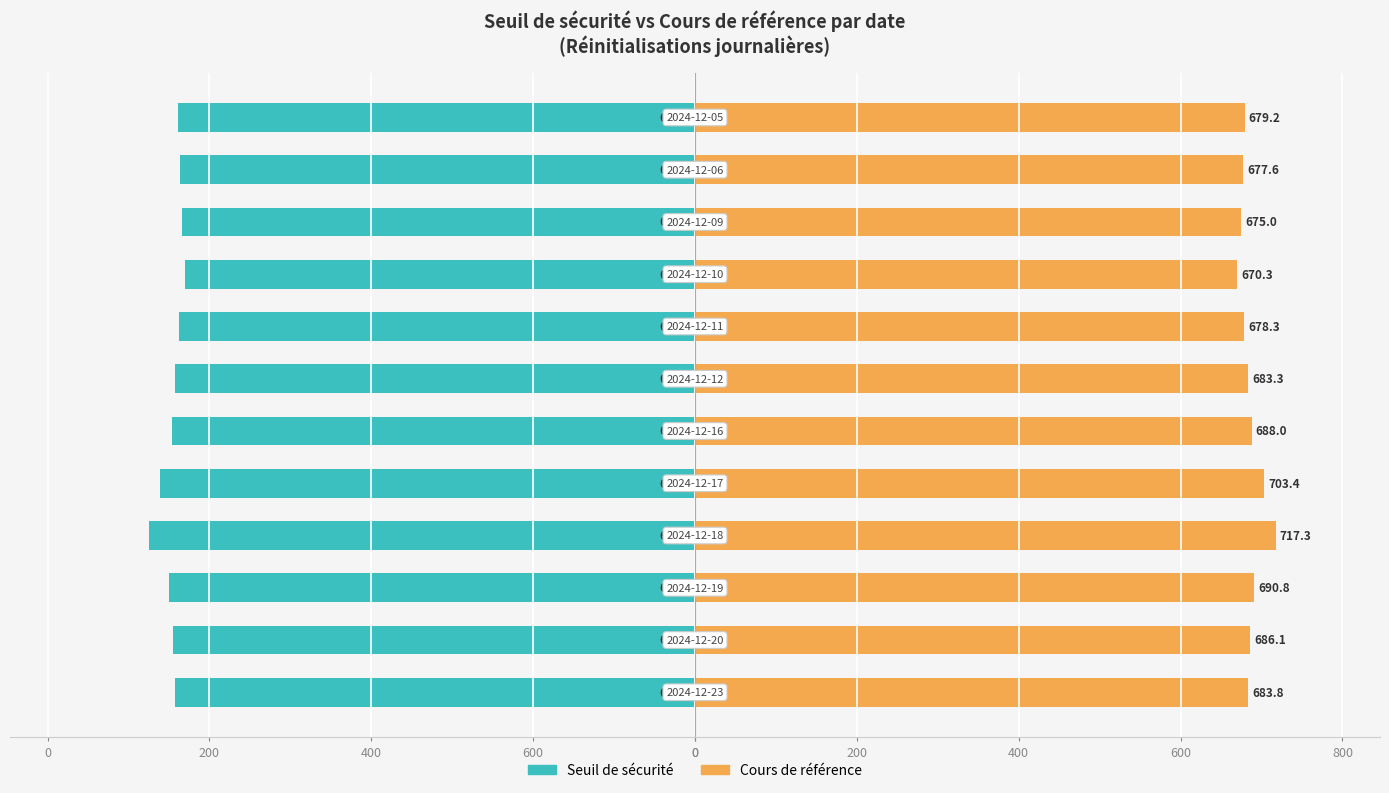

What are all the series names shown in the legend?

Seuil de sécurité, Cours de référence